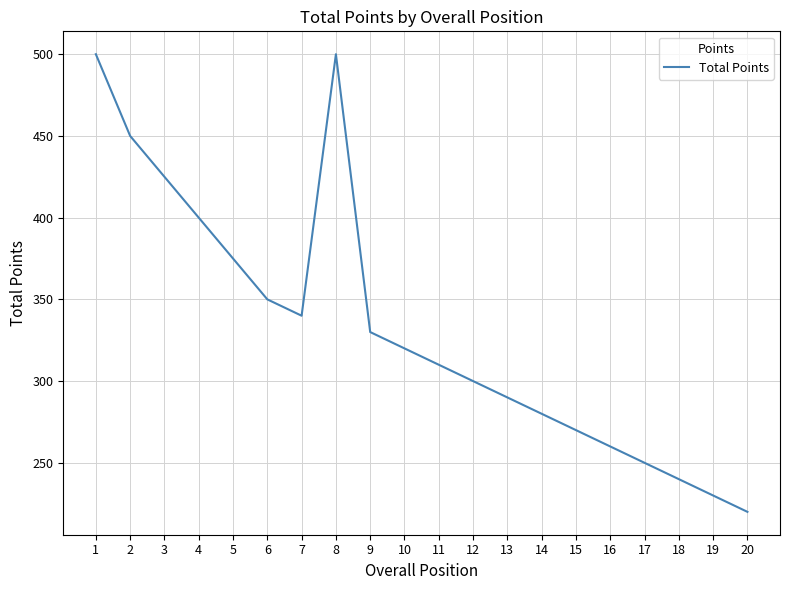

The chart shows a value of 68 at 17. True or false?

False